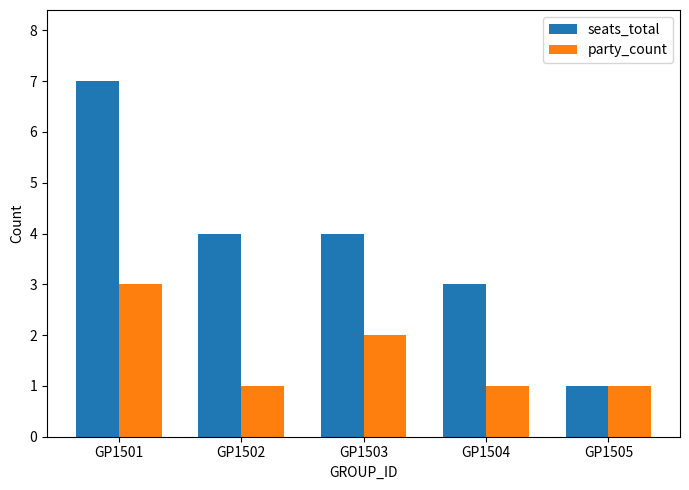

What is the spread (max minus min) of values at GP1504?

2